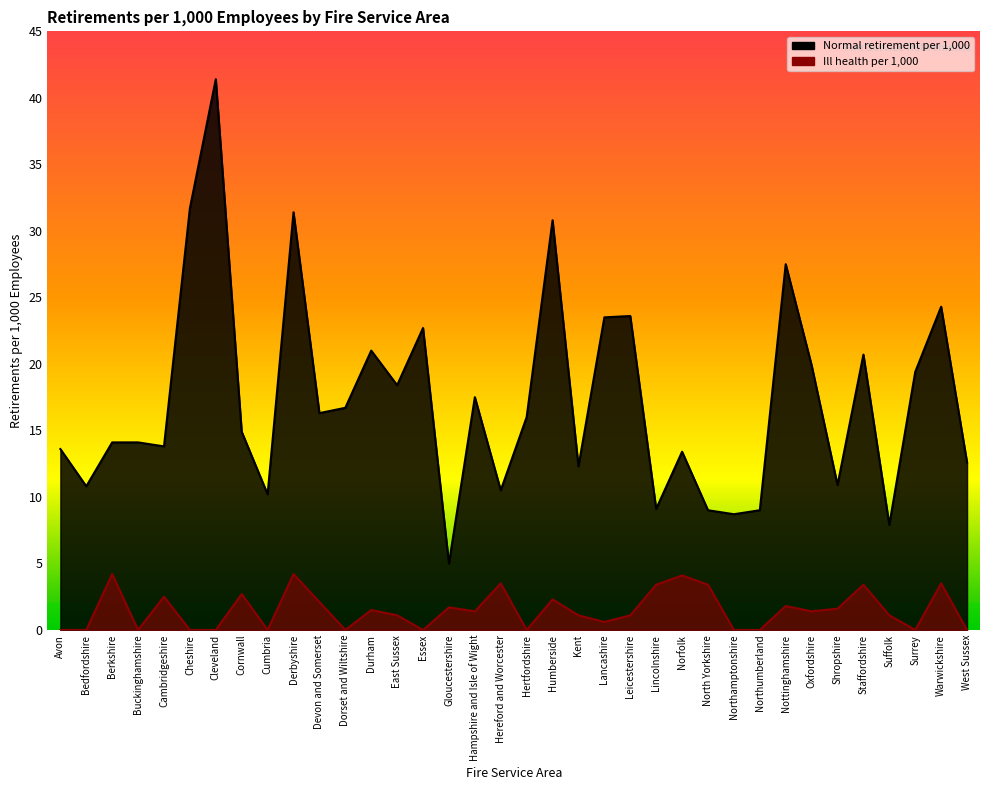

What is the difference between the maximum and minimum values in the Ill health per 1000 series?

4.2